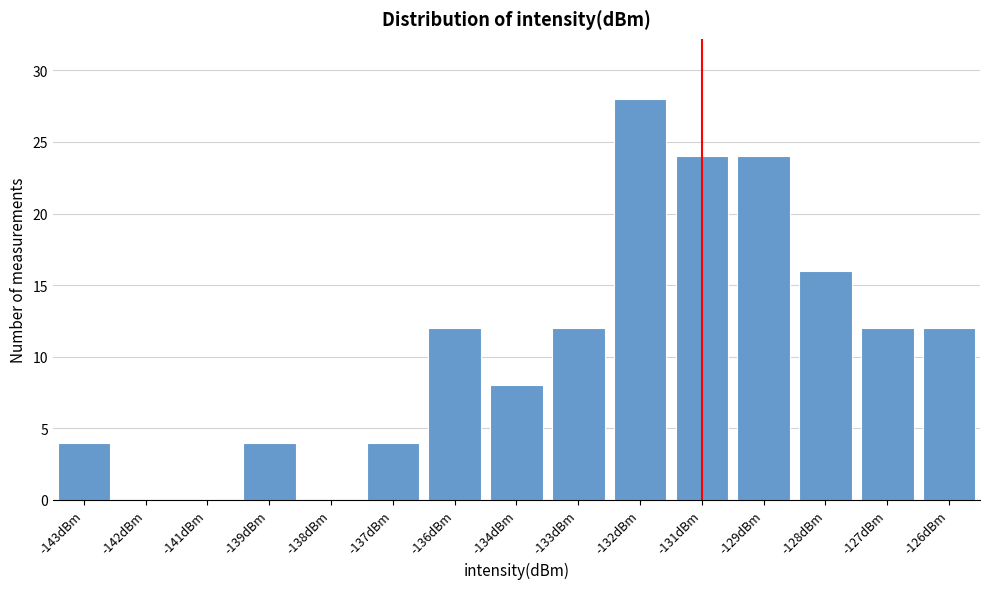

Reading left to right, extract all data points from this chart.

-143dBm=4	-142dBm=0	-141dBm=0	-139dBm=4	-138dBm=0	-137dBm=4	-136dBm=12	-134dBm=8	-133dBm=12	-132dBm=28	-131dBm=24	-129dBm=24	-128dBm=16	-127dBm=12	-126dBm=12